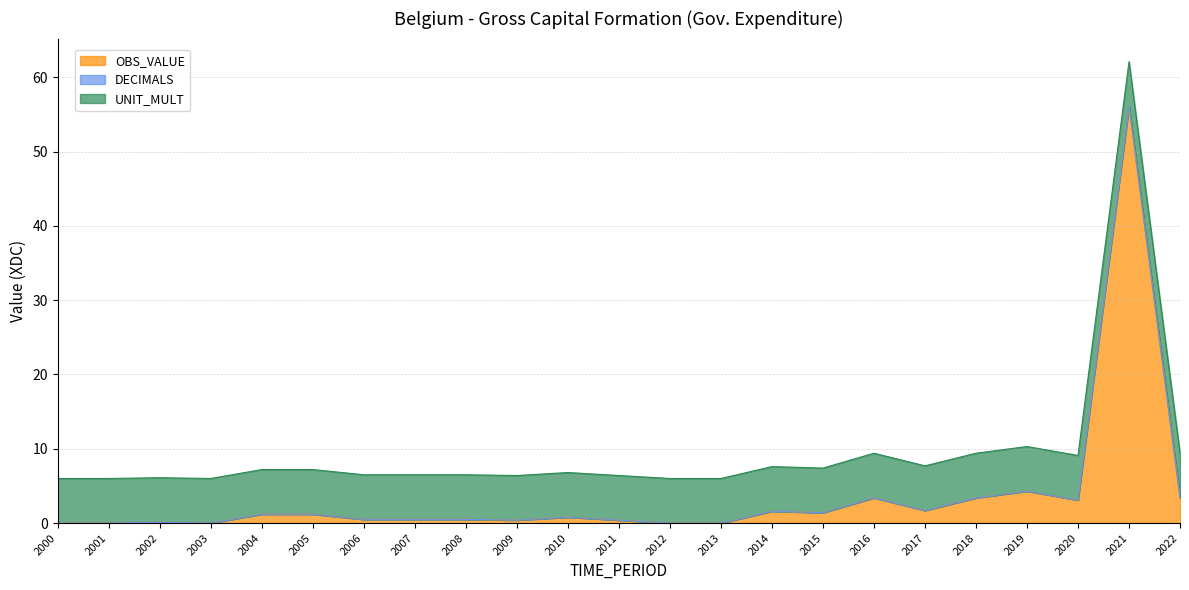

Does the chart display data point markers on the line(s)?

No